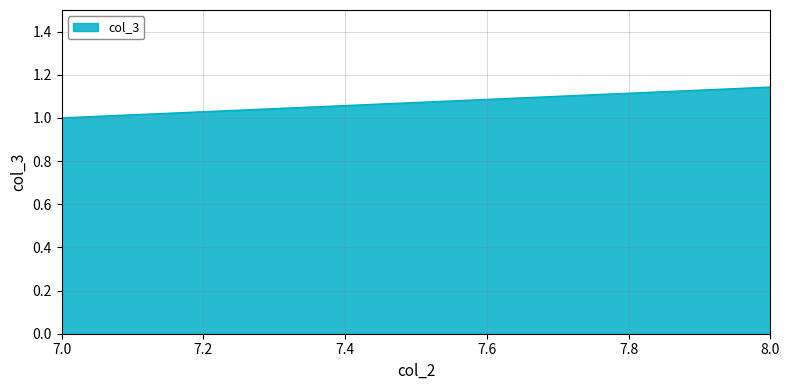

What is the difference between the values at 8 and 7?

0.1